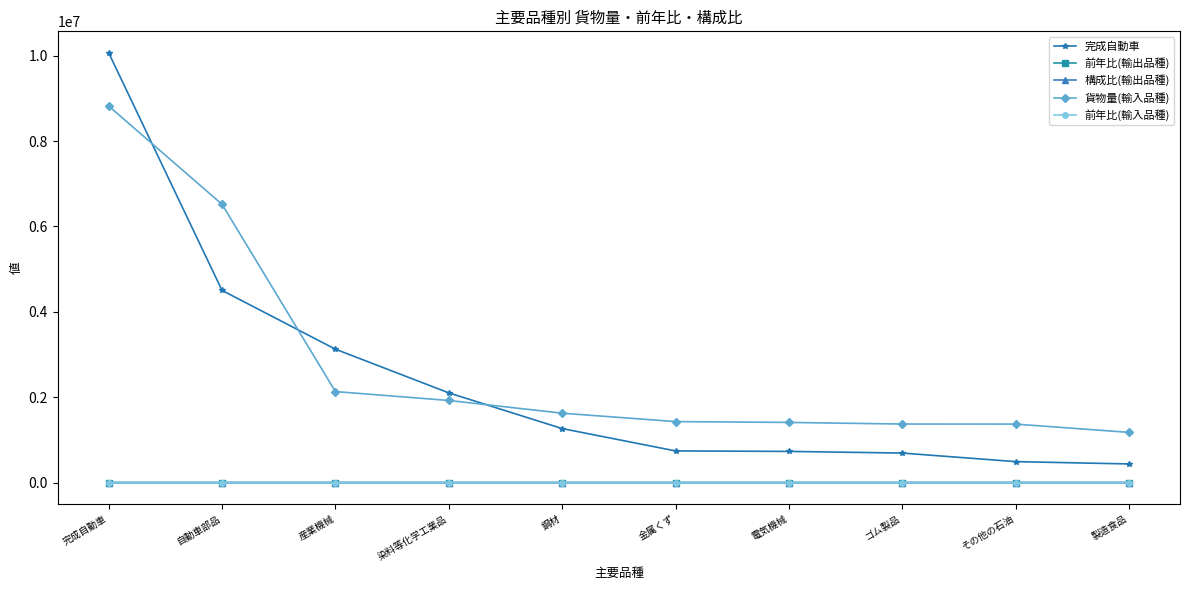

What is the total value across all series at ゴム製品?

2062803.2